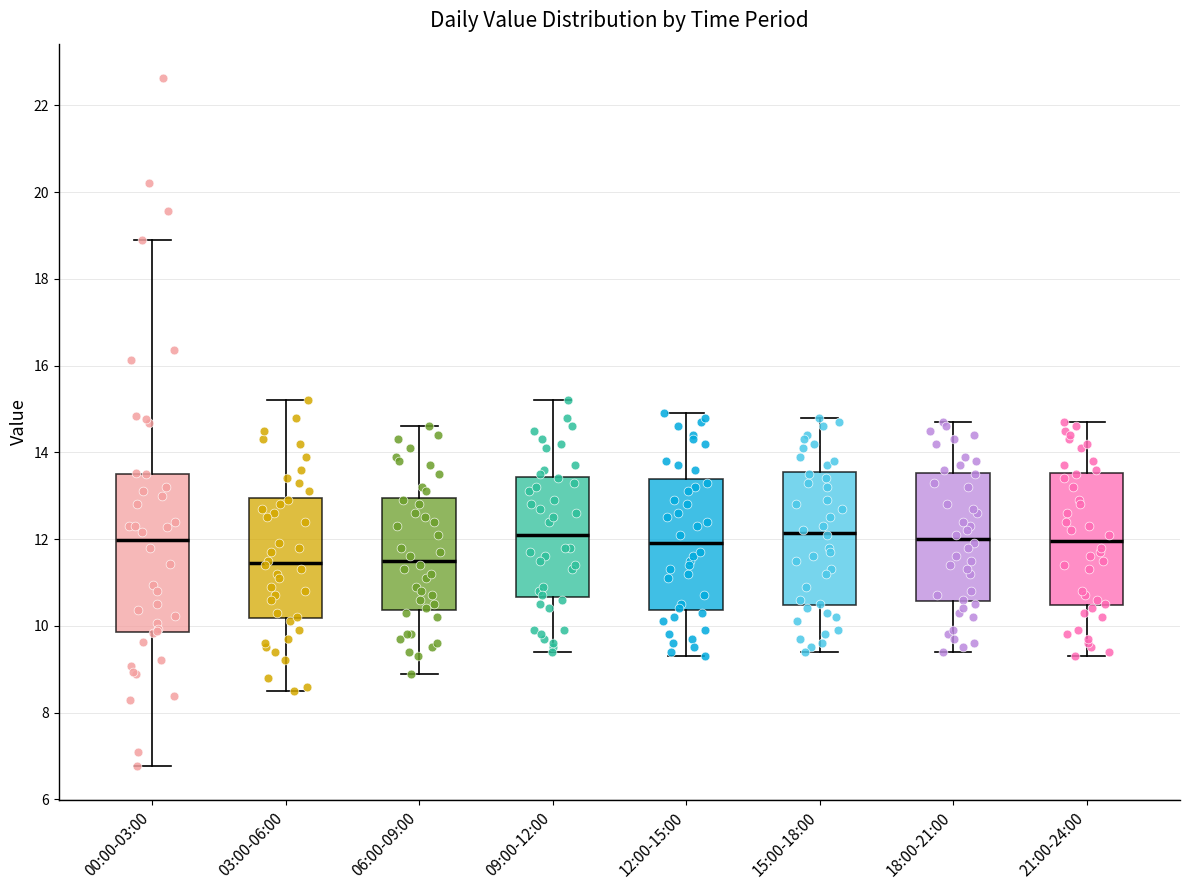

Comparing the boxes themselves (not the whiskers), which one is the tallest?

00:00-03:00